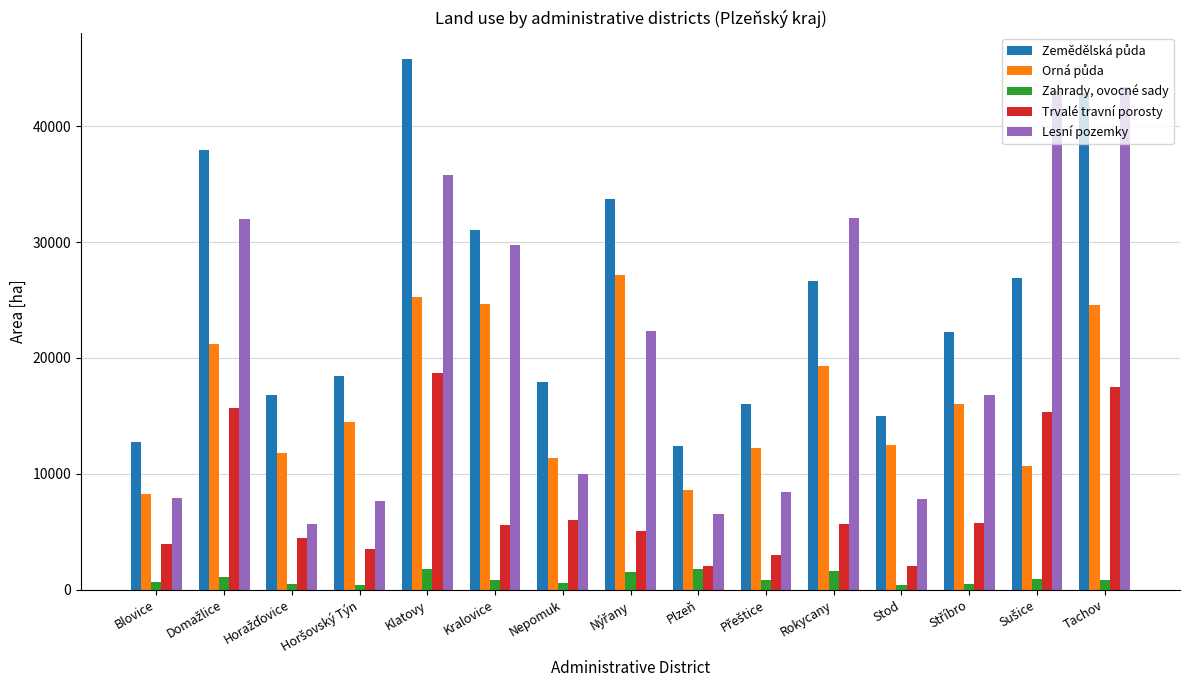

Which series has the widest spread of values?

Lesní pozemky